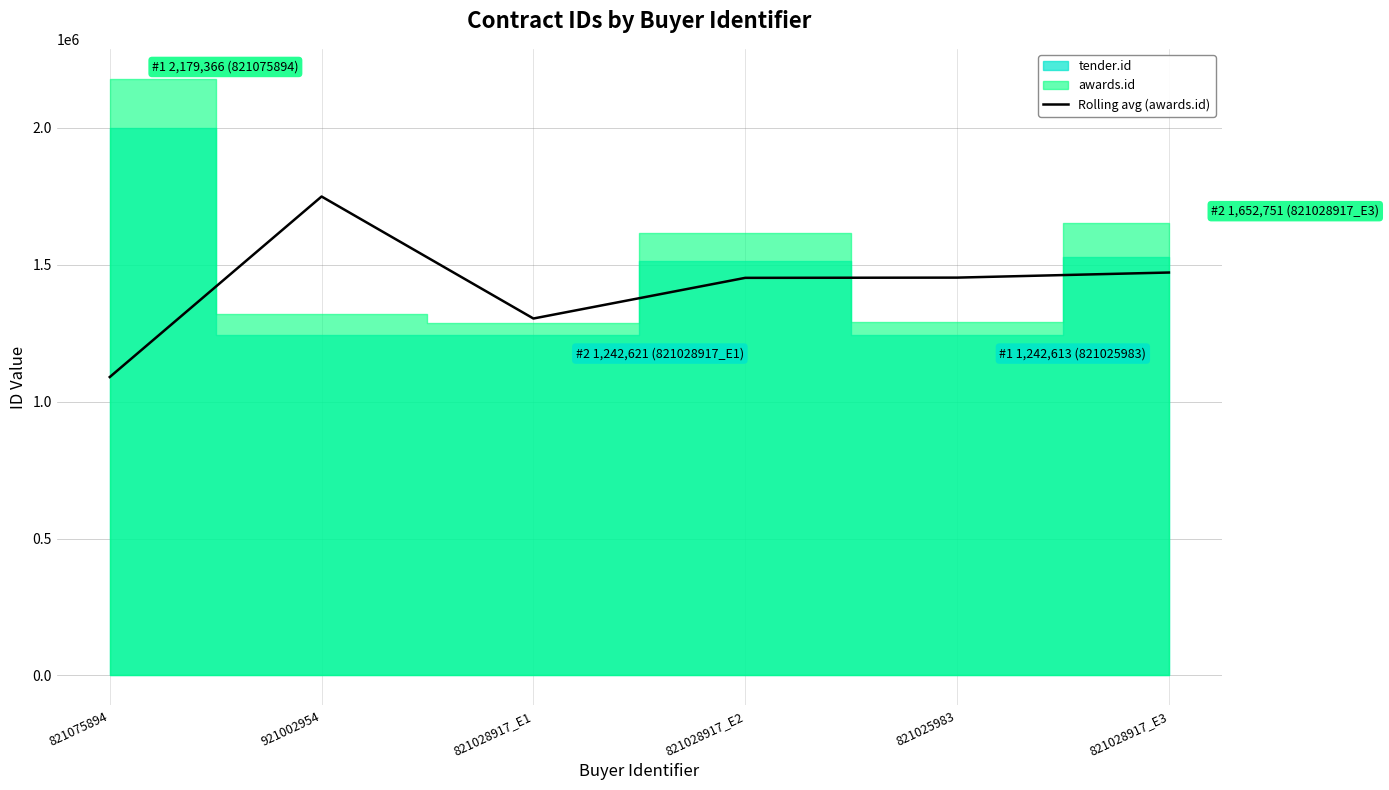

What is the approximate value at 921002954?

1748981.0